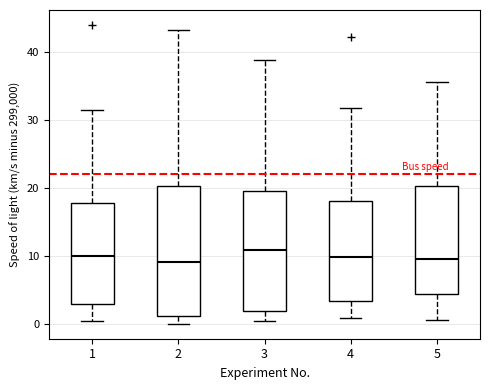

Reading left to right, read every box against the y-axis: the position of its median line, the range the box covers, and the ends of its whiskers. The values are not printed on the chart, so give them approximately, as read against the axis.

1: median 10, box 3 to 18, whiskers 1 to 31
2: median 9, box 1 to 20, whiskers 0 to 43
3: median 11, box 2 to 20, whiskers 1 to 39
4: median 10, box 4 to 18, whiskers 1 to 32
5: median 10, box 5 to 20, whiskers 1 to 36